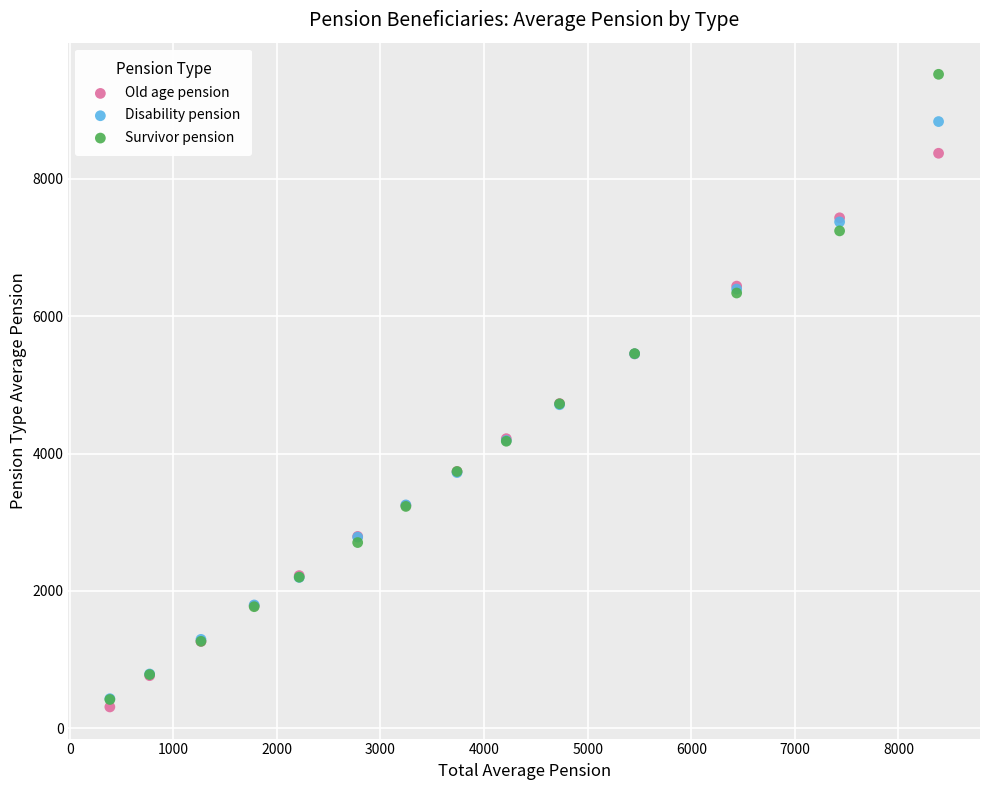

Which series contains the lowest Y value?

Old age pension